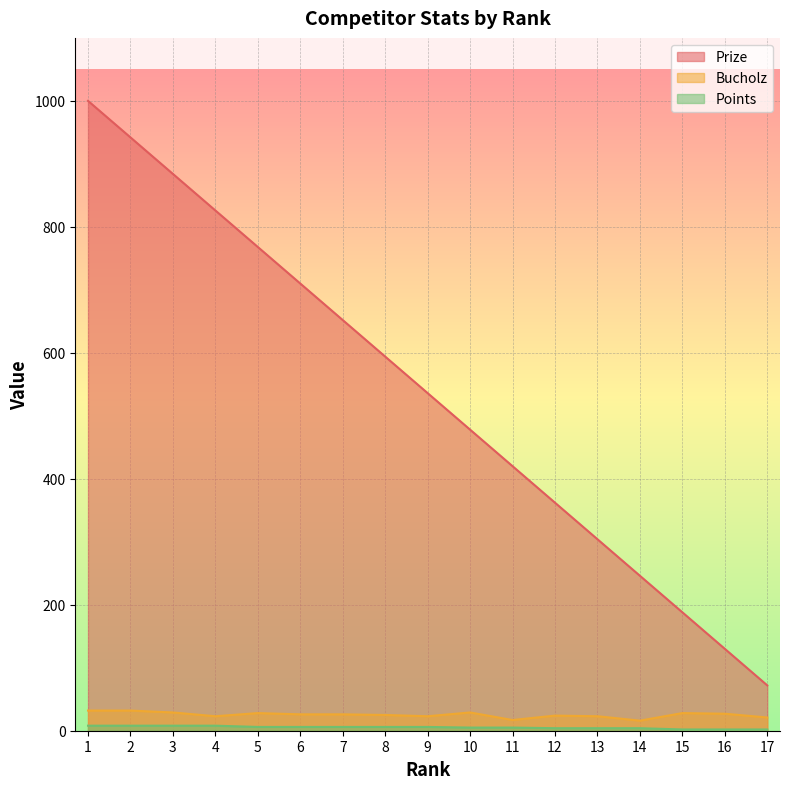

How many data points does each series have?

17